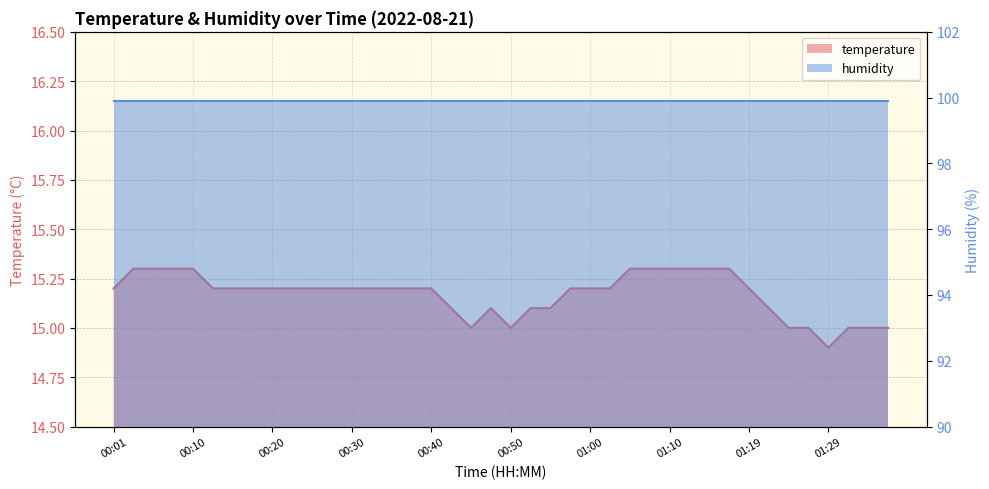

List the labels in order of value, smallest first.

01:29, 00:45, 00:50, 01:24, 01:27, 01:32, 01:34, 01:37, 00:42, 00:47, 00:52, 00:55, 01:22, 00:01, 00:13, 00:15, 00:18, 00:20, 00:23, 00:25, 00:27, 00:30, 00:32, 00:35, 00:37, 00:40, 00:57, 01:00, 01:02, 01:19, 00:03, 00:05, 00:08, 00:10, 01:05, 01:07, 01:10, 01:12, 01:14, 01:17